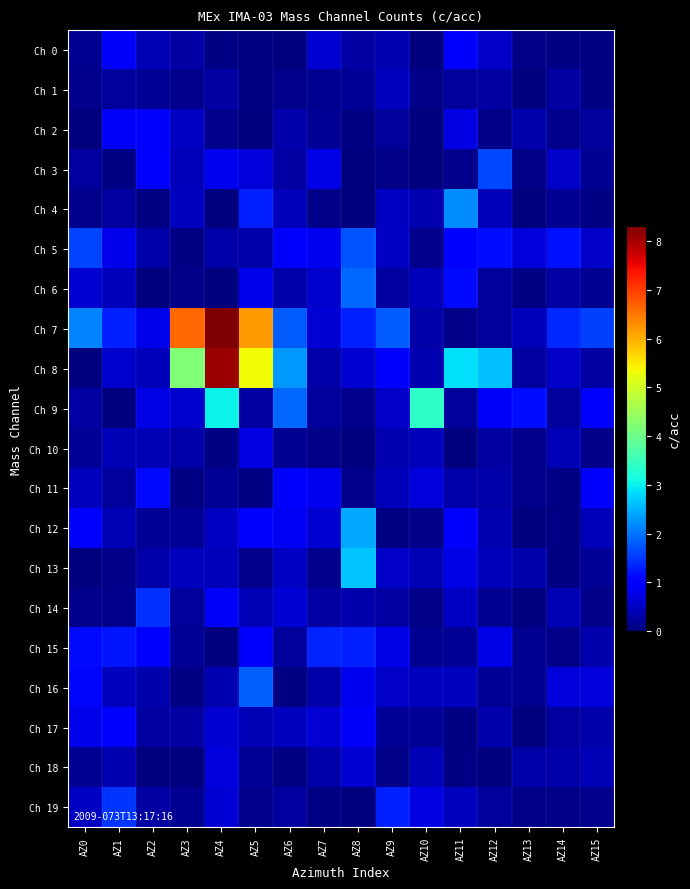

Reading right to left, transcribe all the data shown in this chart.

Ch 0: AZ15=0.1	AZ14=0.1	AZ13=0.1	AZ12=0.5	AZ11=1.1	AZ10=0.0	AZ9=0.4	AZ8=0.3	AZ7=0.6	AZ6=0.0	AZ5=0.1	AZ4=0.1	AZ3=0.3	AZ2=0.4	AZ1=0.9	AZ0=0.1
Ch 1: AZ15=0.1	AZ14=0.3	AZ13=0.0	AZ12=0.3	AZ11=0.2	AZ10=0.1	AZ9=0.5	AZ8=0.2	AZ7=0.1	AZ6=0.1	AZ5=0.0	AZ4=0.3	AZ3=0.1	AZ2=0.2	AZ1=0.2	AZ0=0.1
Ch 2: AZ15=0.2	AZ14=0.1	AZ13=0.3	AZ12=0.1	AZ11=0.7	AZ10=0.0	AZ9=0.2	AZ8=0.0	AZ7=0.2	AZ6=0.3	AZ5=0.0	AZ4=0.1	AZ3=0.5	AZ2=1.0	AZ1=0.9	AZ0=0.0
Ch 3: AZ15=0.1	AZ14=0.5	AZ13=0.1	AZ12=1.6	AZ11=0.1	AZ10=0.0	AZ9=0.1	AZ8=0.0	AZ7=0.8	AZ6=0.3	AZ5=0.7	AZ4=0.8	AZ3=0.4	AZ2=1.0	AZ1=0.1	AZ0=0.2
Ch 4: AZ15=0.0	AZ14=0.1	AZ13=0.0	AZ12=0.4	AZ11=2.2	AZ10=0.4	AZ9=0.5	AZ8=0.0	AZ7=0.1	AZ6=0.4	AZ5=1.3	AZ4=0.0	AZ3=0.5	AZ2=0.0	AZ1=0.2	AZ0=0.1
Ch 5: AZ15=0.5	AZ14=1.2	AZ13=0.7	AZ12=1.1	AZ11=1.0	AZ10=0.1	AZ9=0.5	AZ8=1.7	AZ7=0.8	AZ6=1.0	AZ5=0.3	AZ4=0.3	AZ3=0.1	AZ2=0.3	AZ1=0.8	AZ0=1.6
Ch 6: AZ15=0.1	AZ14=0.3	AZ13=0.1	AZ12=0.2	AZ11=1.1	AZ10=0.4	AZ9=0.2	AZ8=1.9	AZ7=0.6	AZ6=0.3	AZ5=0.8	AZ4=0.0	AZ3=0.1	AZ2=0.0	AZ1=0.4	AZ0=0.6
Ch 7: AZ15=1.6	AZ14=1.4	AZ13=0.4	AZ12=0.2	AZ11=0.1	AZ10=0.3	AZ9=1.8	AZ8=1.3	AZ7=0.6	AZ6=1.8	AZ5=6.2	AZ4=8.3	AZ3=6.6	AZ2=0.8	AZ1=1.3	AZ0=2.1
Ch 8: AZ15=0.3	AZ14=0.6	AZ13=0.2	AZ12=2.6	AZ11=2.9	AZ10=0.4	AZ9=1.0	AZ8=0.6	AZ7=0.3	AZ6=2.3	AZ5=5.3	AZ4=8.1	AZ3=4.2	AZ2=0.4	AZ1=0.6	AZ0=0.0
Ch 9: AZ15=1.0	AZ14=0.2	AZ13=1.1	AZ12=0.9	AZ11=0.2	AZ10=3.4	AZ9=0.5	AZ8=0.1	AZ7=0.2	AZ6=1.9	AZ5=0.3	AZ4=3.0	AZ3=0.6	AZ2=0.8	AZ1=0.0	AZ0=0.3
Ch 10: AZ15=0.1	AZ14=0.4	AZ13=0.1	AZ12=0.3	AZ11=0.0	AZ10=0.5	AZ9=0.4	AZ8=0.0	AZ7=0.1	AZ6=0.2	AZ5=0.7	AZ4=0.0	AZ3=0.3	AZ2=0.4	AZ1=0.4	AZ0=0.2
Ch 11: AZ15=0.9	AZ14=0.0	AZ13=0.1	AZ12=0.3	AZ11=0.3	AZ10=0.7	AZ9=0.4	AZ8=0.1	AZ7=0.8	AZ6=1.0	AZ5=0.0	AZ4=0.2	AZ3=0.1	AZ2=1.1	AZ1=0.2	AZ0=0.5
Ch 12: AZ15=0.4	AZ14=0.0	AZ13=0.0	AZ12=0.4	AZ11=0.9	AZ10=0.1	AZ9=0.0	AZ8=2.4	AZ7=0.6	AZ6=0.9	AZ5=0.9	AZ4=0.5	AZ3=0.2	AZ2=0.2	AZ1=0.4	AZ0=0.9
Ch 13: AZ15=0.2	AZ14=0.0	AZ13=0.3	AZ12=0.4	AZ11=0.8	AZ10=0.4	AZ9=0.5	AZ8=2.7	AZ7=0.1	AZ6=0.5	AZ5=0.1	AZ4=0.4	AZ3=0.5	AZ2=0.3	AZ1=0.1	AZ0=0.0
Ch 14: AZ15=0.1	AZ14=0.4	AZ13=0.0	AZ12=0.1	AZ11=0.5	AZ10=0.1	AZ9=0.3	AZ8=0.3	AZ7=0.3	AZ6=0.6	AZ5=0.4	AZ4=0.9	AZ3=0.2	AZ2=1.4	AZ1=0.1	AZ0=0.1
Ch 15: AZ15=0.3	AZ14=0.1	AZ13=0.2	AZ12=0.8	AZ11=0.2	AZ10=0.1	AZ9=0.8	AZ8=1.3	AZ7=1.4	AZ6=0.2	AZ5=1.1	AZ4=0.0	AZ3=0.2	AZ2=1.0	AZ1=1.2	AZ0=1.1
Ch 16: AZ15=0.7	AZ14=0.7	AZ13=0.1	AZ12=0.2	AZ11=0.5	AZ10=0.5	AZ9=0.5	AZ8=0.8	AZ7=0.3	AZ6=0.1	AZ5=1.8	AZ4=0.4	AZ3=0.0	AZ2=0.3	AZ1=0.5	AZ0=1.1
Ch 17: AZ15=0.3	AZ14=0.3	AZ13=0.0	AZ12=0.3	AZ11=0.0	AZ10=0.2	AZ9=0.2	AZ8=0.9	AZ7=0.6	AZ6=0.5	AZ5=0.4	AZ4=0.6	AZ3=0.3	AZ2=0.3	AZ1=1.0	AZ0=0.8
Ch 18: AZ15=0.4	AZ14=0.3	AZ13=0.3	AZ12=0.0	AZ11=0.0	AZ10=0.4	AZ9=0.1	AZ8=0.6	AZ7=0.3	AZ6=0.1	AZ5=0.2	AZ4=0.7	AZ3=0.0	AZ2=0.0	AZ1=0.4	AZ0=0.1
Ch 19: AZ15=0.1	AZ14=0.1	AZ13=0.1	AZ12=0.2	AZ11=0.5	AZ10=0.7	AZ9=1.3	AZ8=0.0	AZ7=0.0	AZ6=0.2	AZ5=0.1	AZ4=0.6	AZ3=0.2	AZ2=0.3	AZ1=1.5	AZ0=0.5